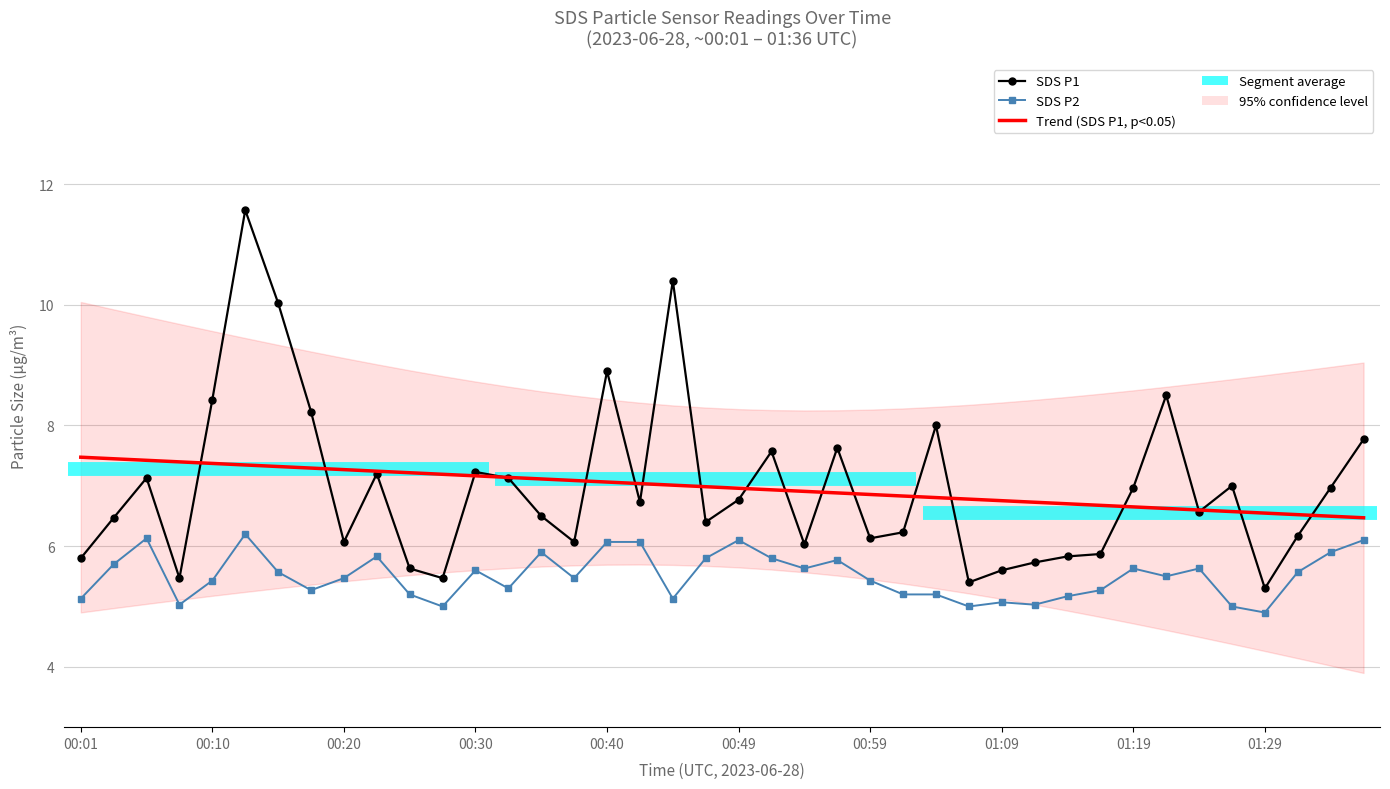

At which label does SDS P1 reach its minimum?

01:29